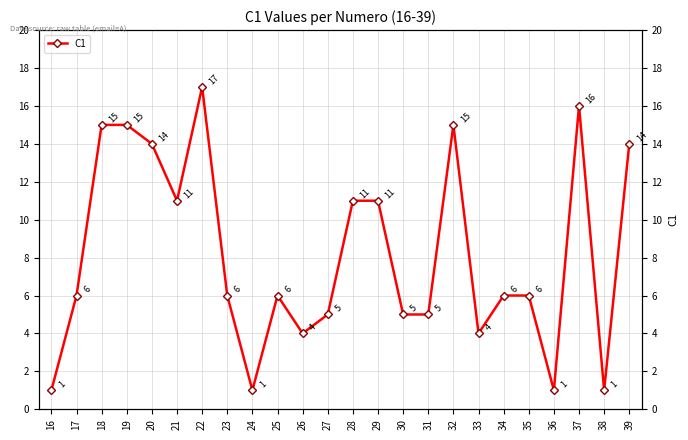

Where is the first local maximum?

22